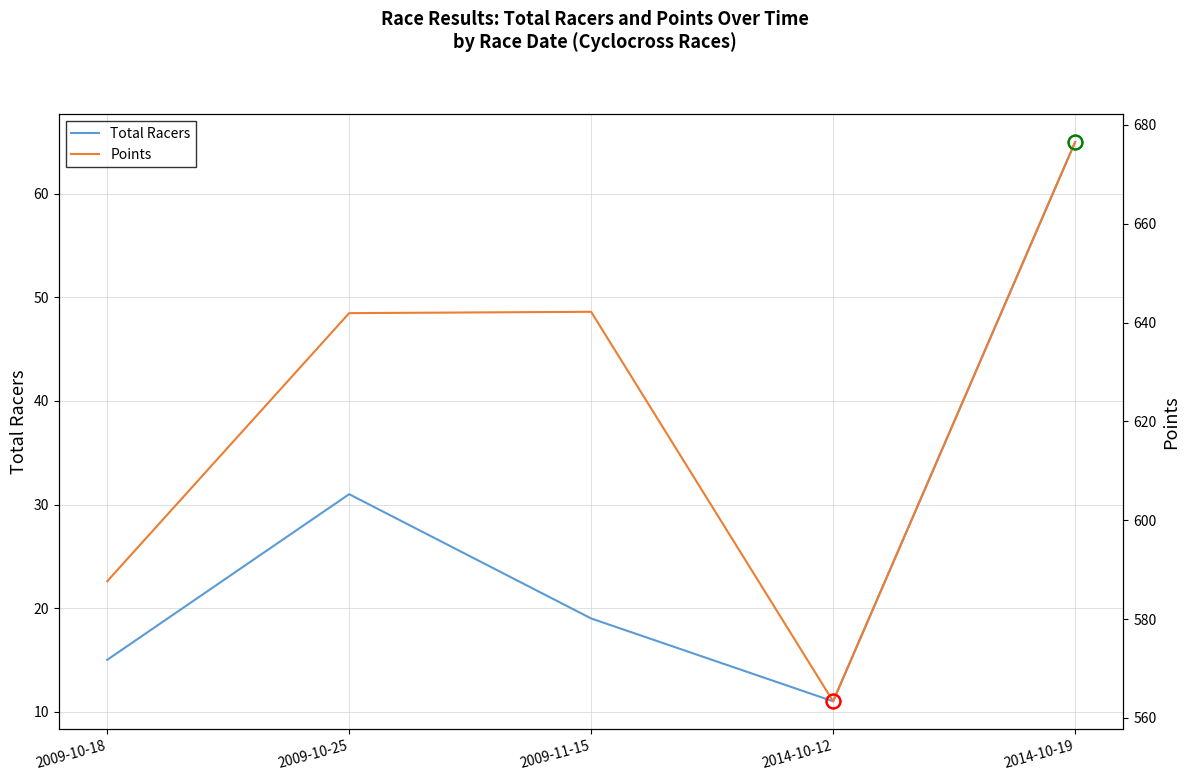

Where does the Total Racers series first go above 19?

2009-10-25